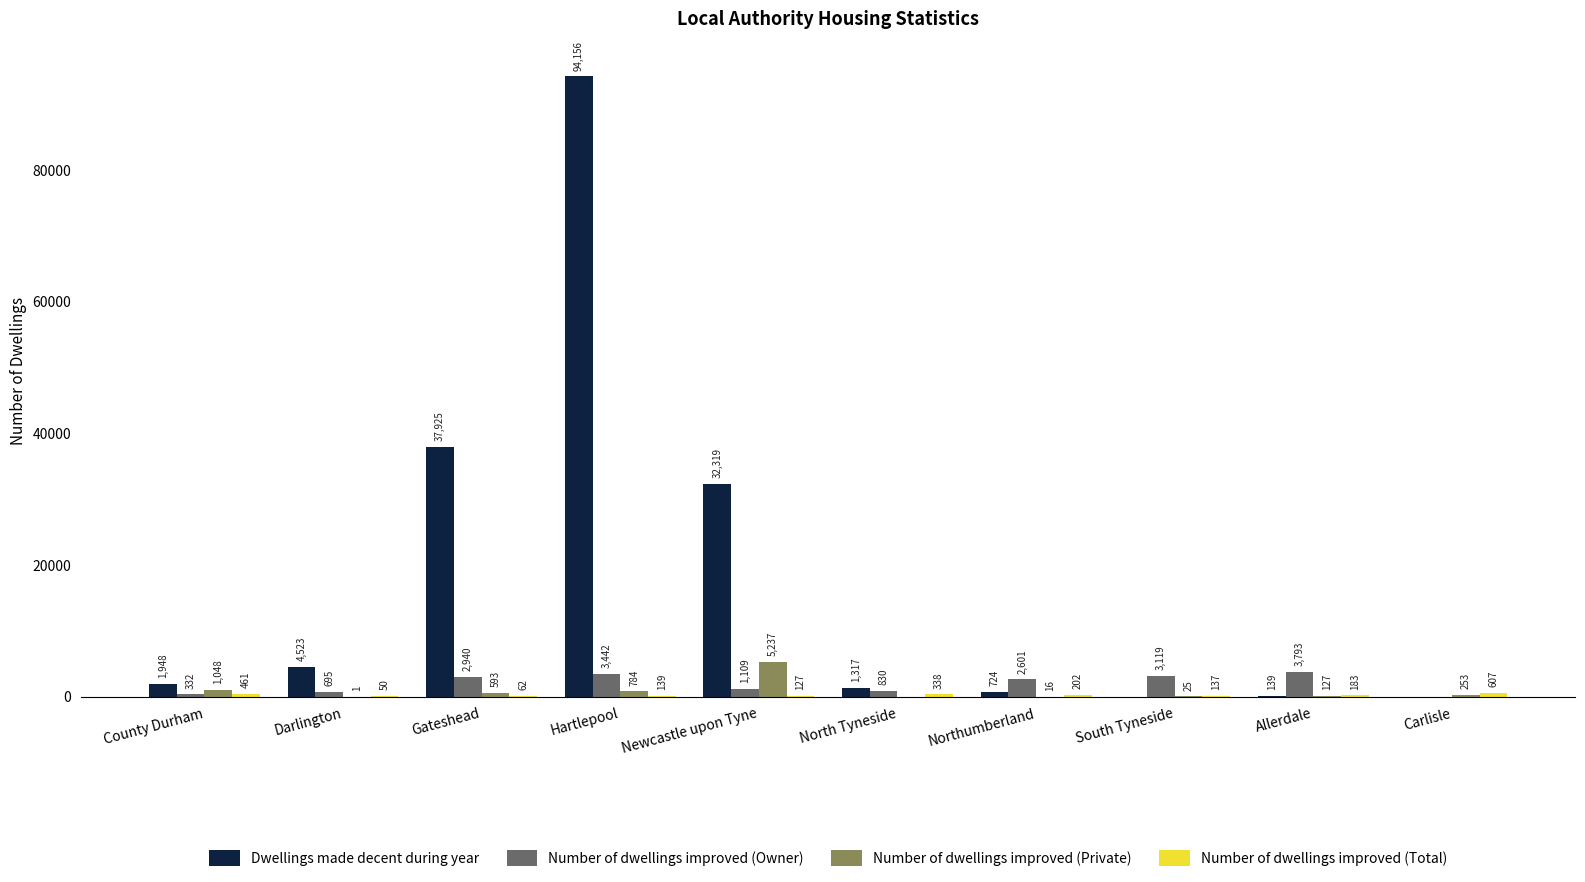

How many values in Dwellings made decent during year are above zero?

8